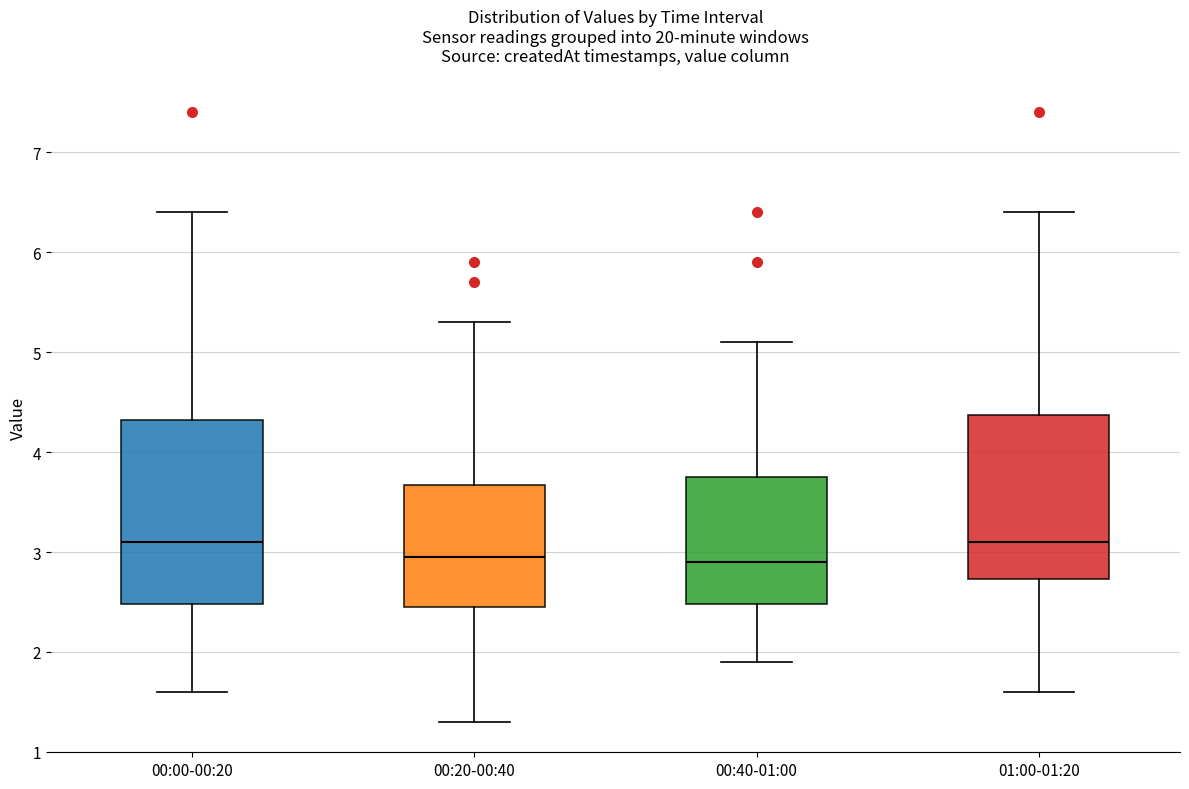

Reading left to right, read every box against the y-axis: the position of its median line, the range the box covers, and the ends of its whiskers. The values are not printed on the chart, so give them approximately, as read against the axis.

00:00-00:20: median 3.1, box 2.5 to 4.3, whiskers 1.6 to 6.4
00:20-00:40: median 3.0, box 2.5 to 3.7, whiskers 1.3 to 5.3
00:40-01:00: median 2.9, box 2.5 to 3.8, whiskers 1.9 to 5.1
01:00-01:20: median 3.1, box 2.7 to 4.4, whiskers 1.6 to 6.4